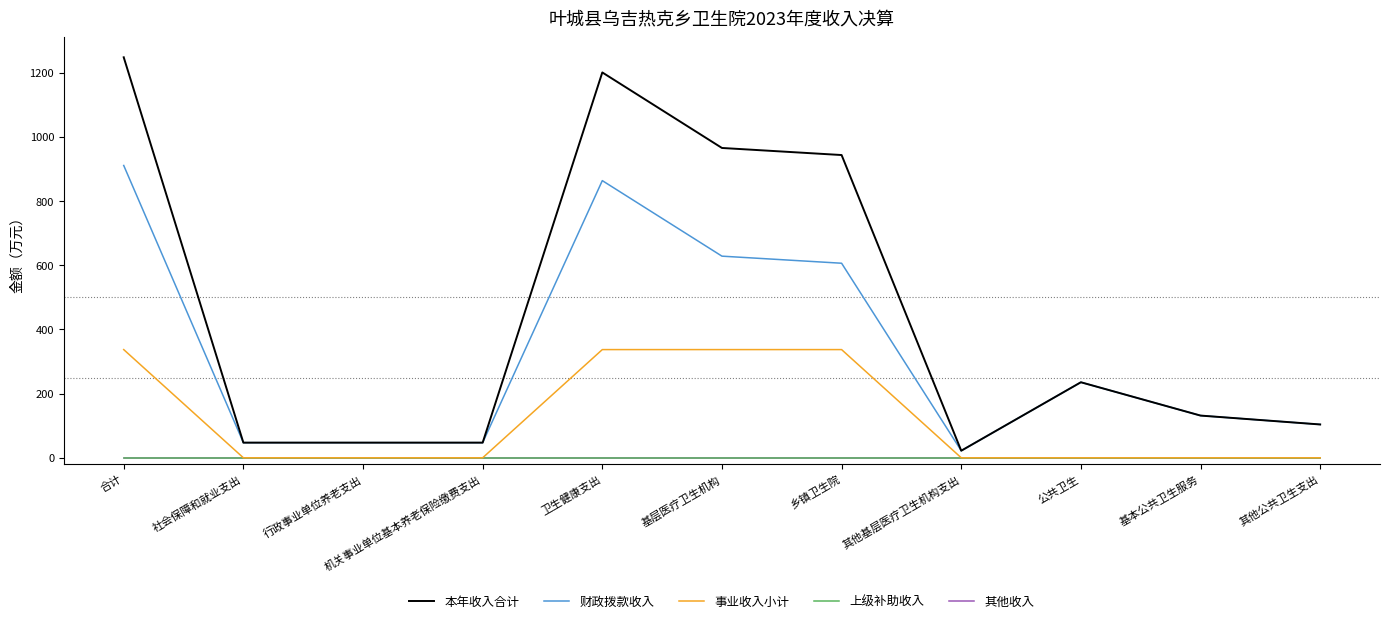

Which series changed the most between 社会保障和就业支出 and 基层医疗卫生机构?

本年收入合计